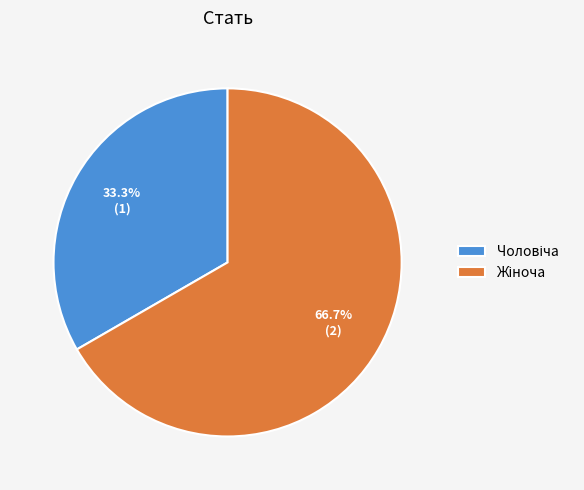

Count the number of slices in the pie.

2